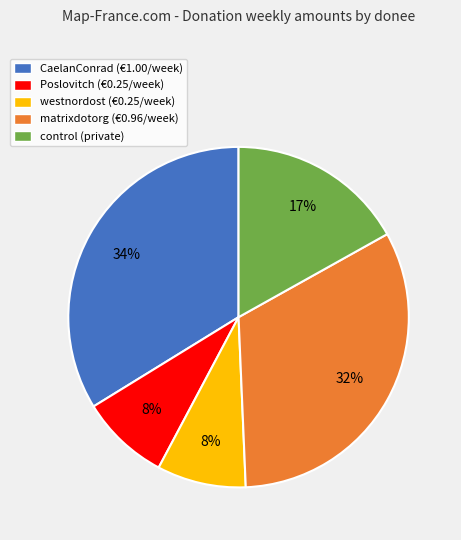

To the nearest percent, what is the average slice percentage?

20%